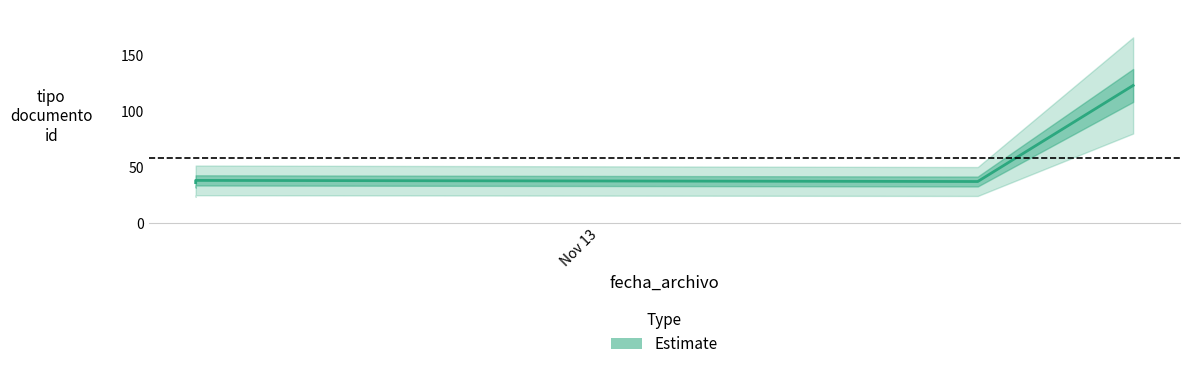

Which label corresponds to the largest value in the chart?

2012-11-13